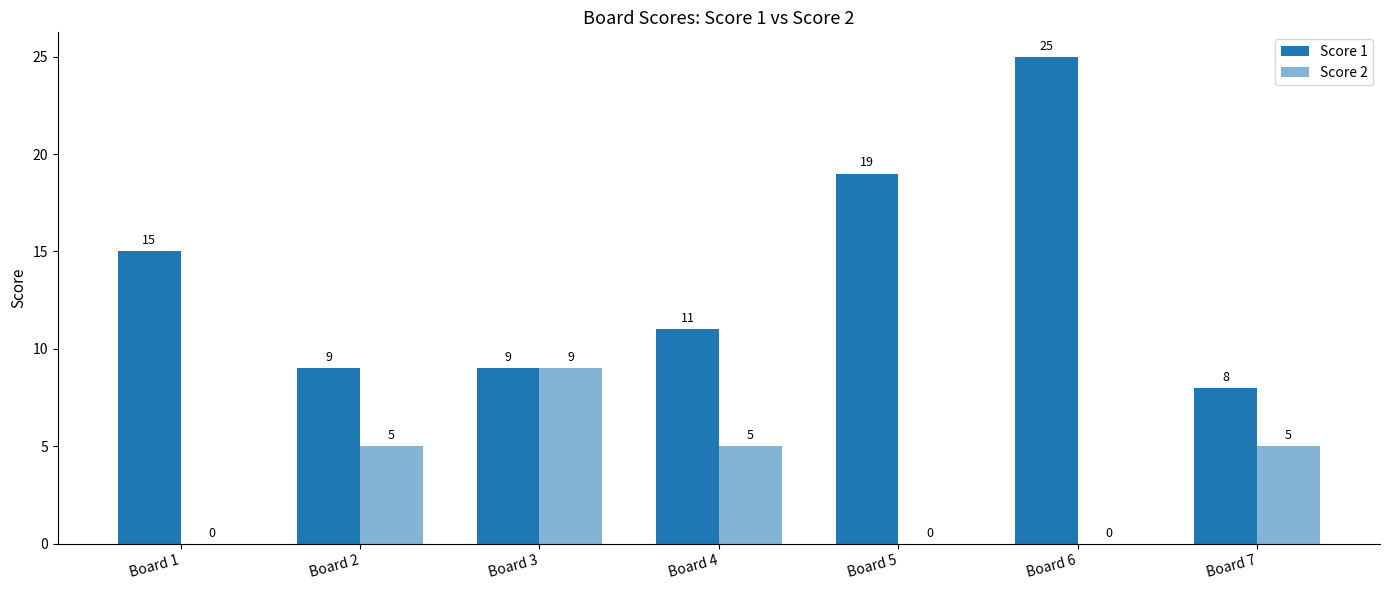

How many data points does each series have?

7